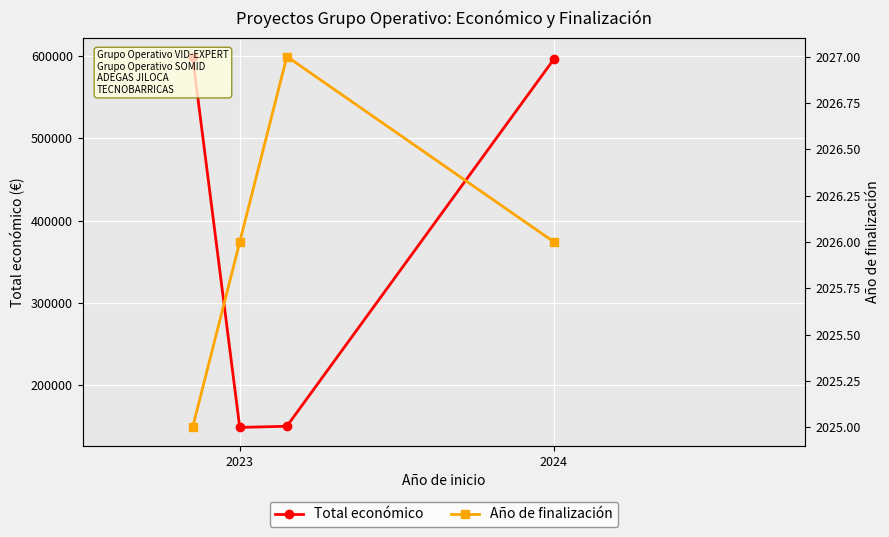

Is it true that Año de finalización equals 668 at 3?

False